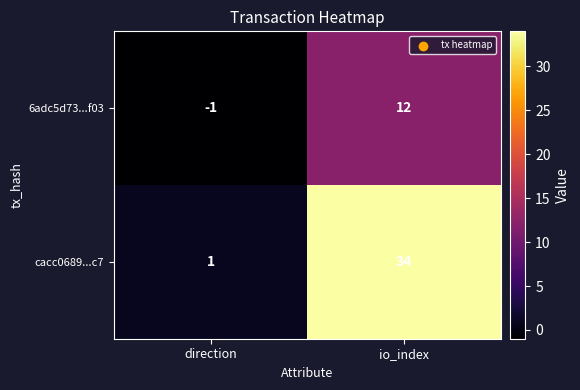

Reading left to right, extract all data points from this chart.

6adc5d73...f03: -1	12
cacc0689...c7: 1	34